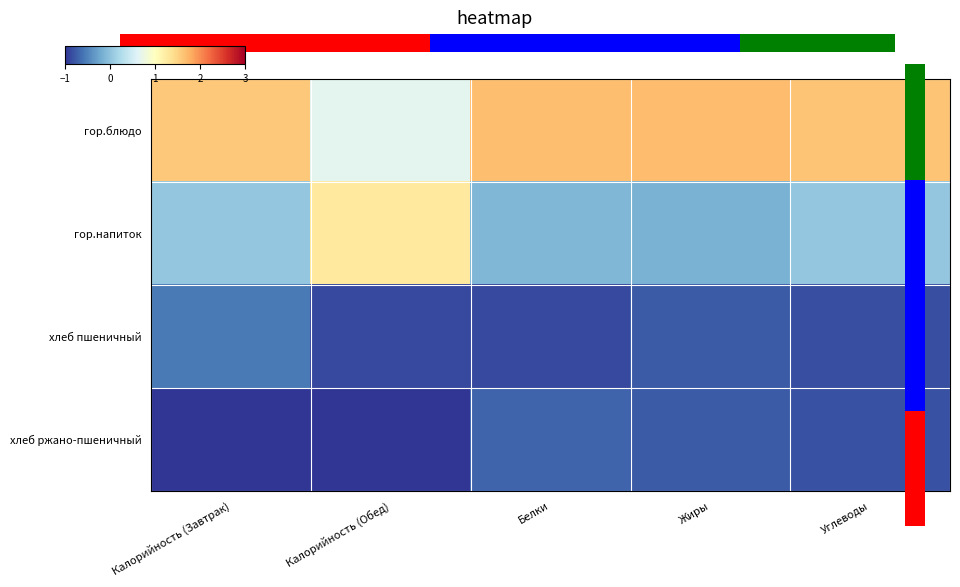

Count the number of categories in the chart.

5